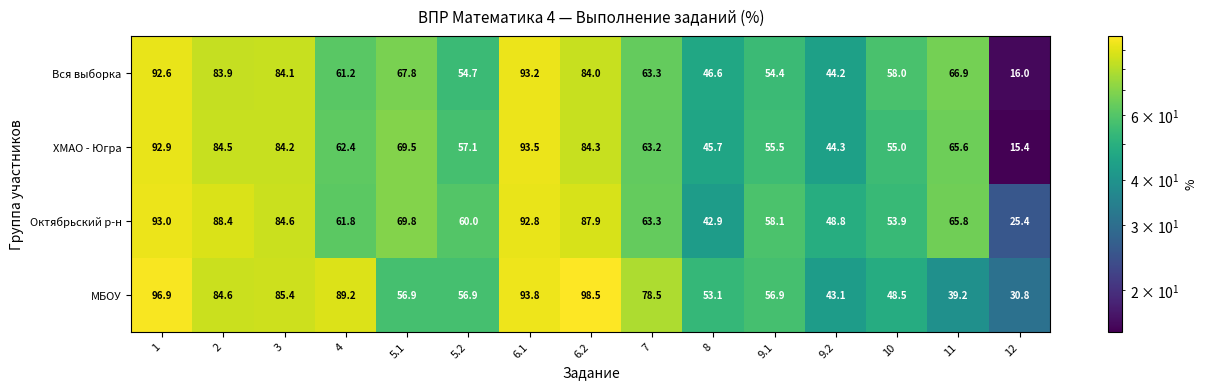

What is the greatest value displayed?

98.5